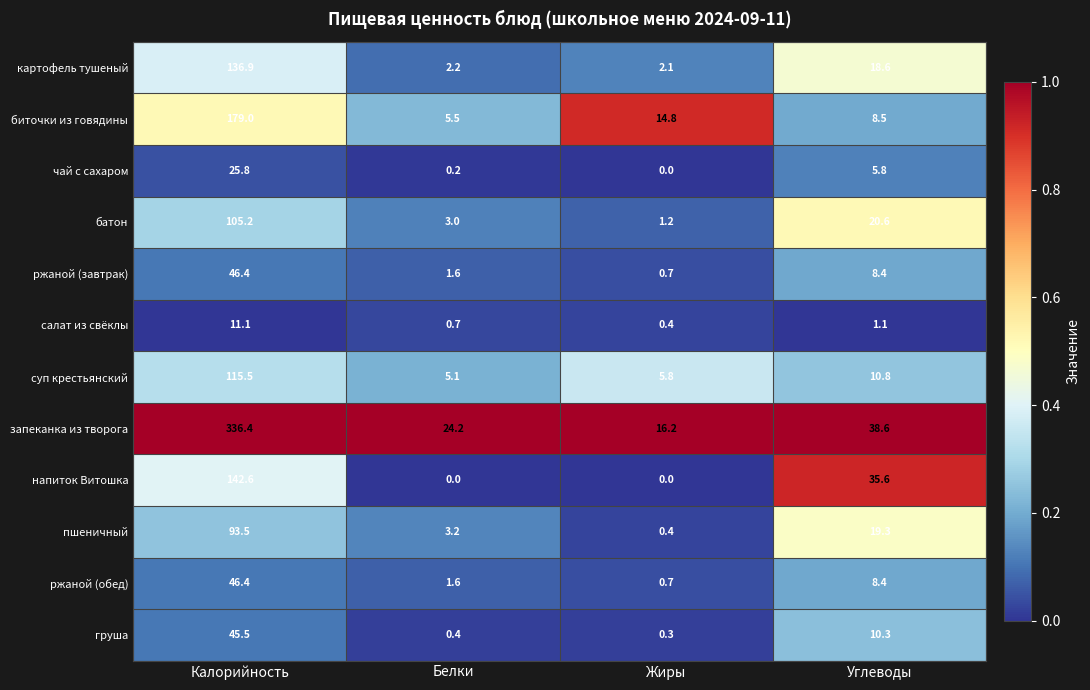

What is the difference between the second highest and minimum values in the салат из свёклы series?

0.7